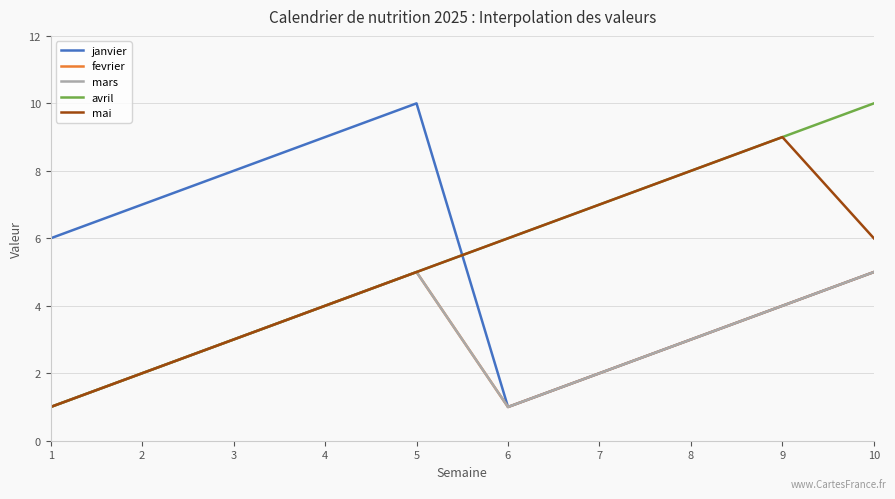

At how many categories does at least one series exceed 7?

6